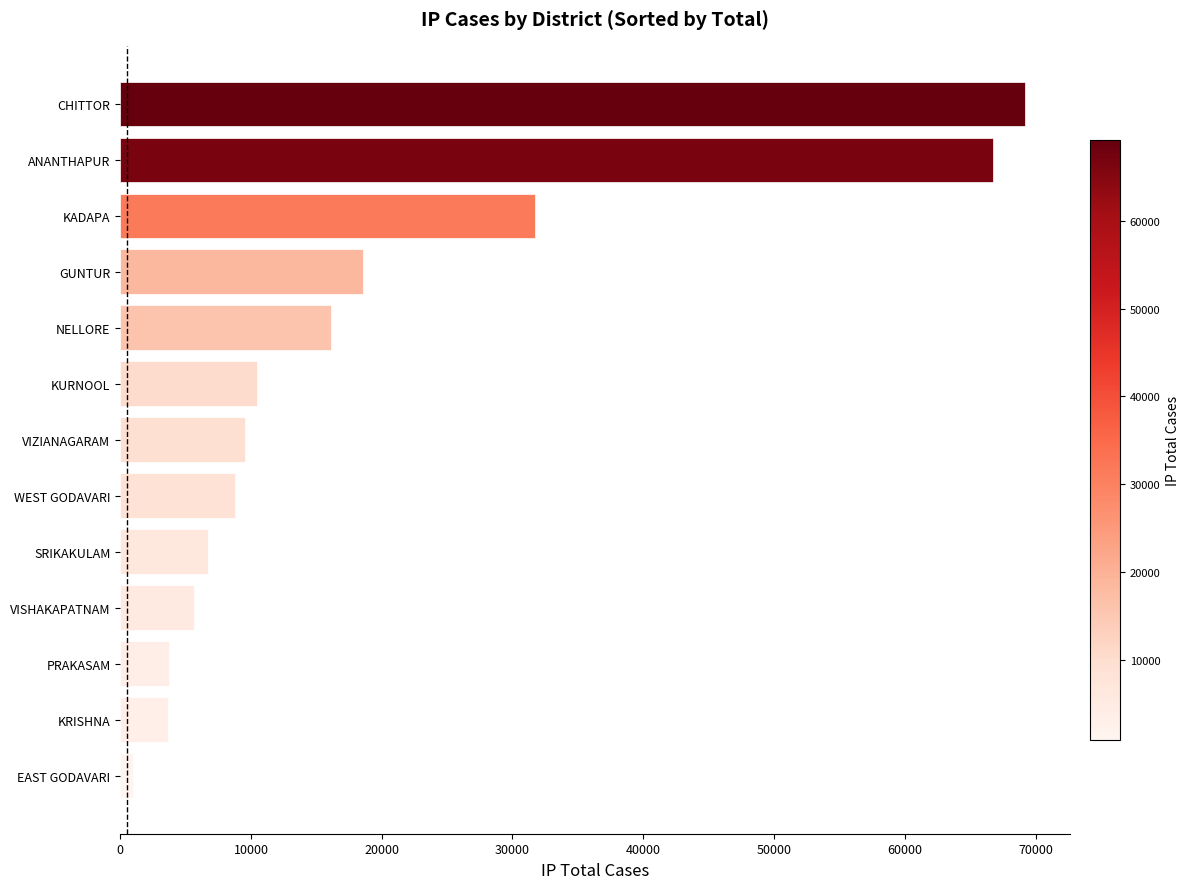

Which label corresponds to the smallest value in the chart?

EAST GODAVARI